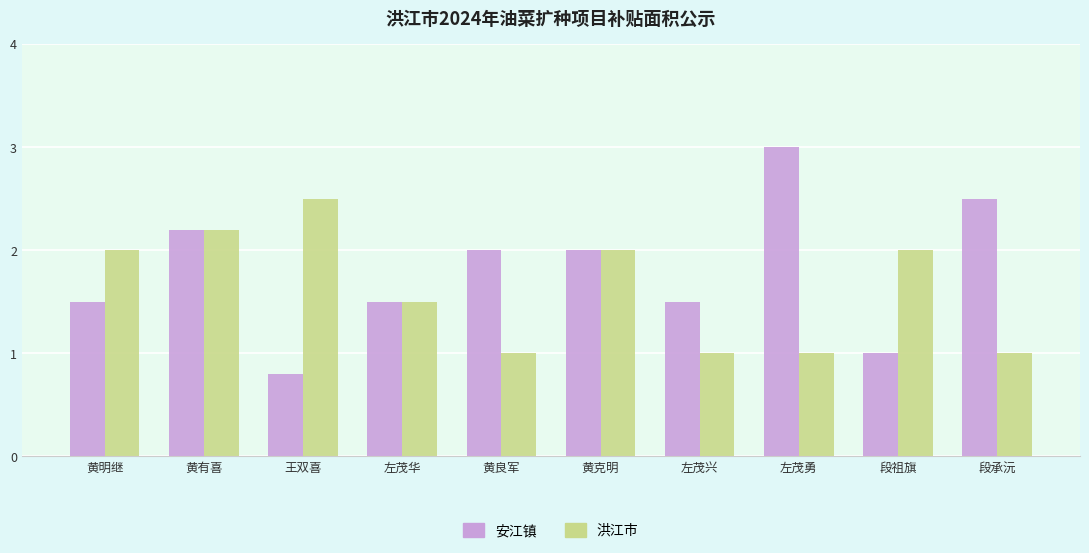

Reading right to left, transcribe all the data shown in this chart.

安江镇: 2.5	1.0	3.0	1.5	2.0	2.0	1.5	0.8	2.2	1.5
洪江市: 1.0	2.0	1.0	1.0	2.0	1.0	1.5	2.5	2.2	2.0